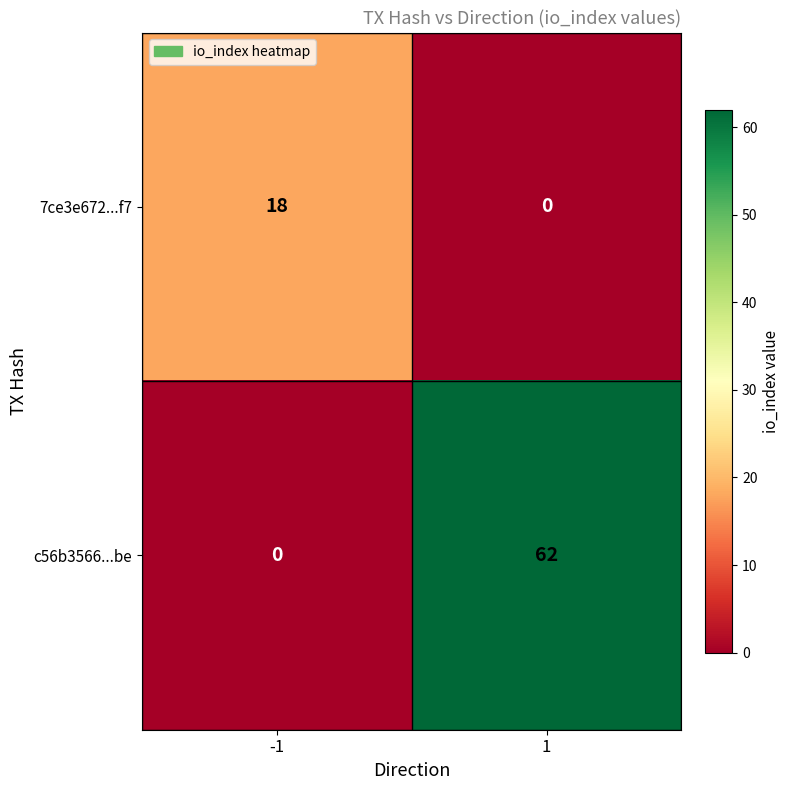

How many data points does each series have?

2